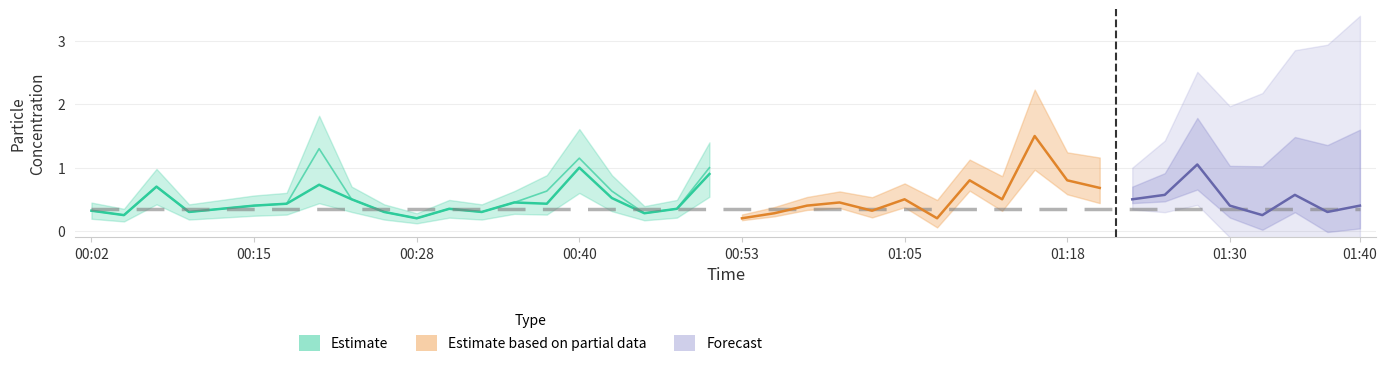

How many categories are shown in the chart?

40